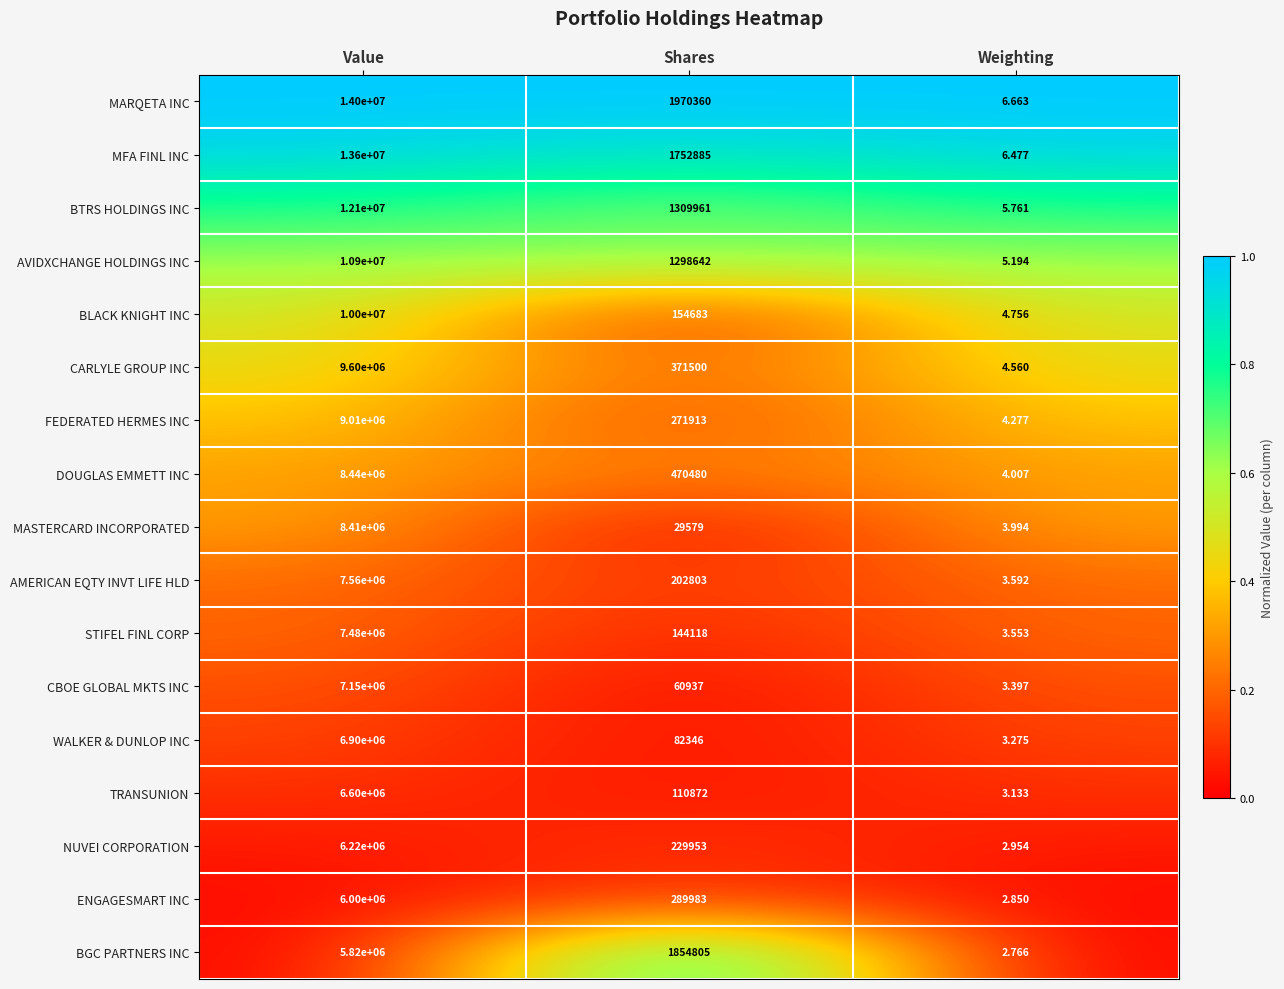

How many data points does each series have?

3